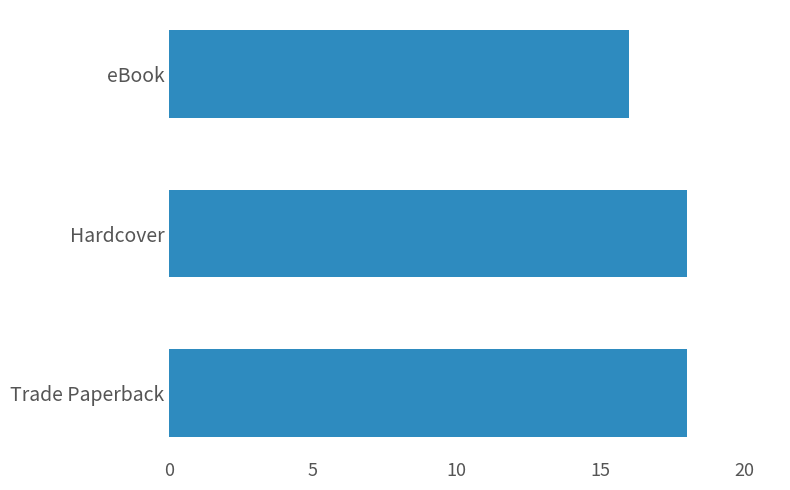

Reading bottom to top, what are all the values shown in this chart?

Trade Paperback=18	Hardcover=18	eBook=16